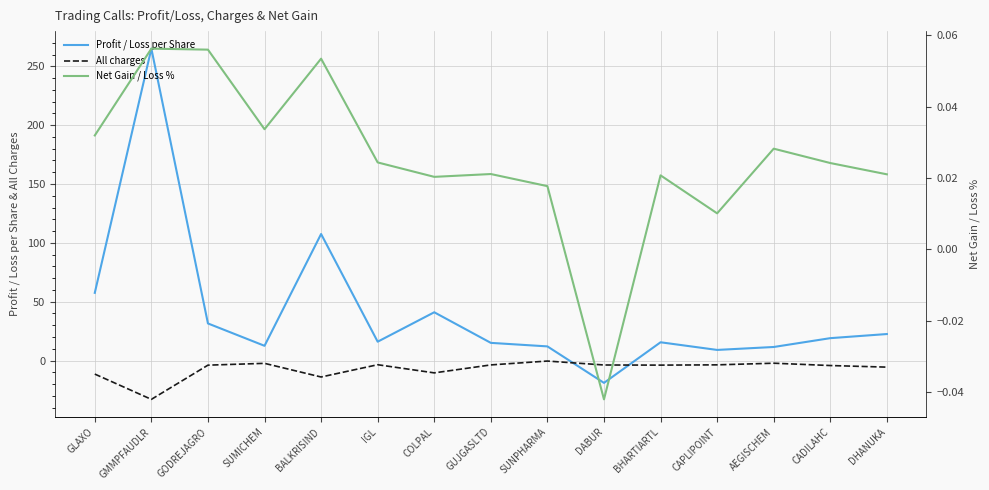

Reading left to right, list all the values displayed in this chart.

Profit / Loss per Share: 57.5	265.0	31.5	12.5	107.5	16.0	41.0	15.0	12.0	-19.0	15.5	9.0	11.5	19.0	22.5
All charges: -11.5	-33.0	-3.9	-2.4	-14.0	-3.6	-10.5	-3.7	-0.5	-3.8	-3.9	-3.7	-2.3	-4.3	-5.6
Net Gain / Loss %: 0.0	0.1	0.1	0.0	0.1	0.0	0.0	0.0	0.0	-0.0	0.0	0.0	0.0	0.0	0.0